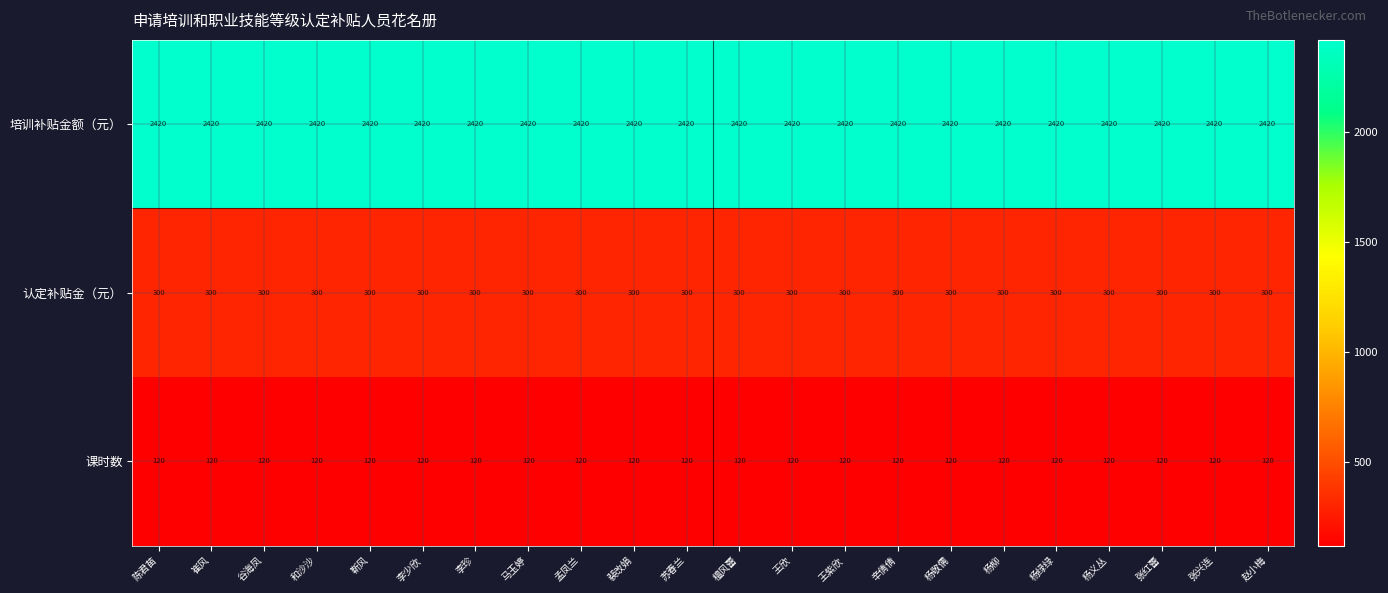

The value of 课时数 at 孟凤兰 is 51. True or false?

False